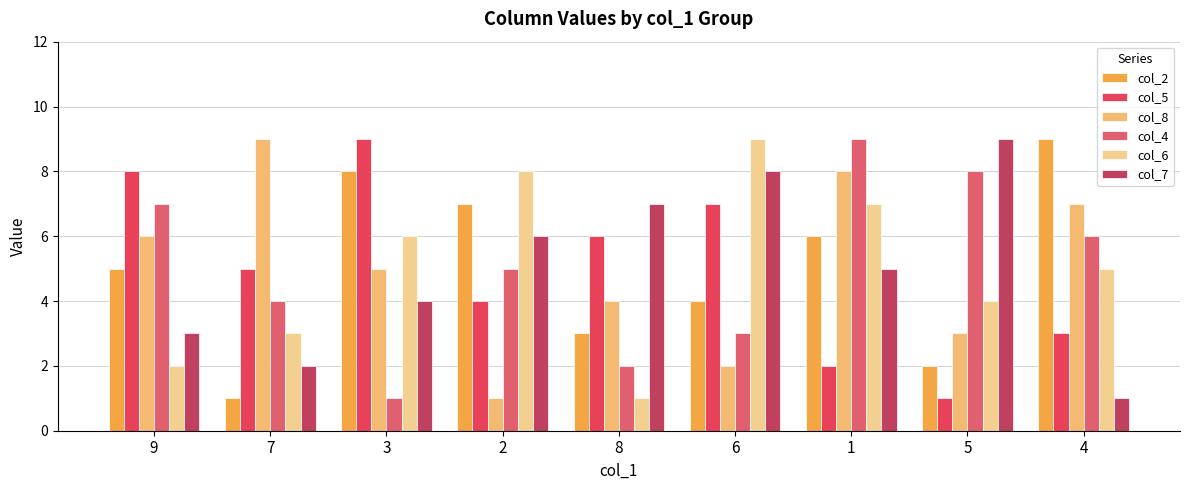

How many values in the col_4 series are below 5?

4